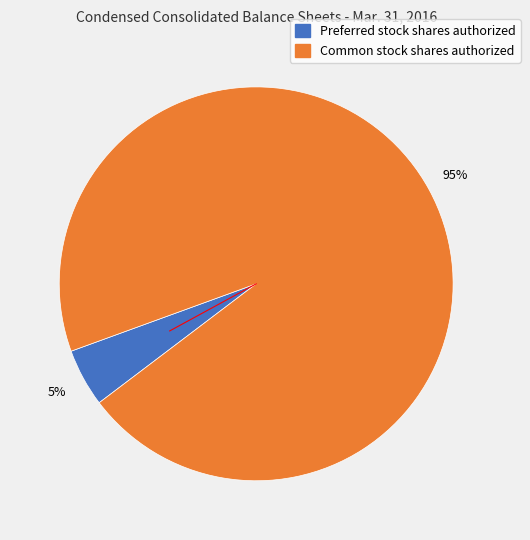

What is the largest slice in the pie chart?

Common stock shares authorized